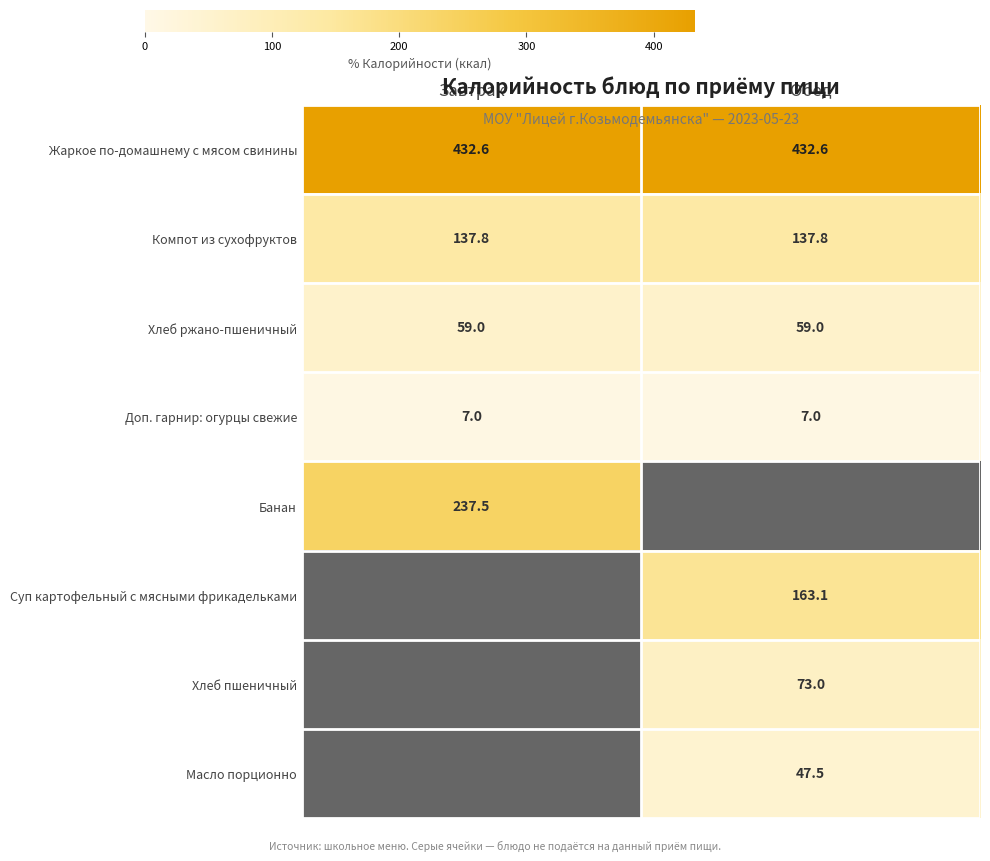

Is the value of Жаркое по-домашнему с мясом свинины at Завтрак greater than the value of Суп картофельный с мясными фрикадельками at Обед?

Yes